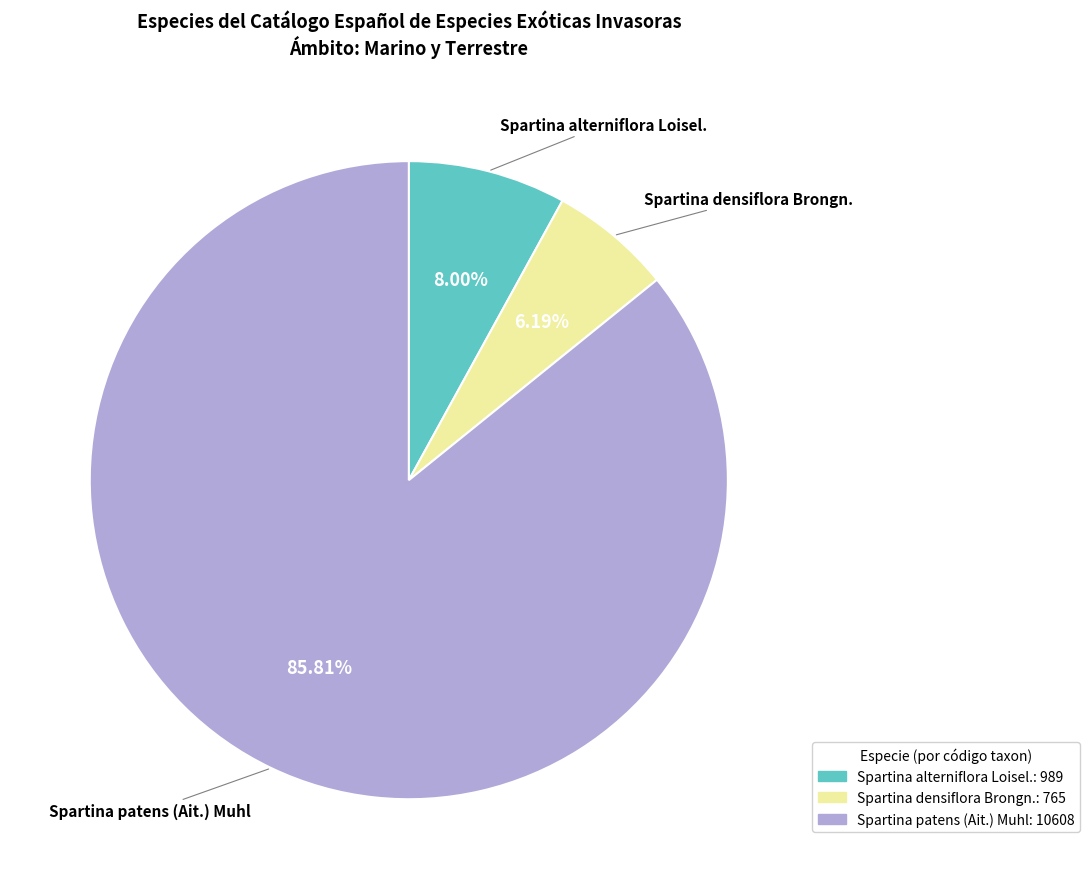

How many slices are in this pie chart?

3